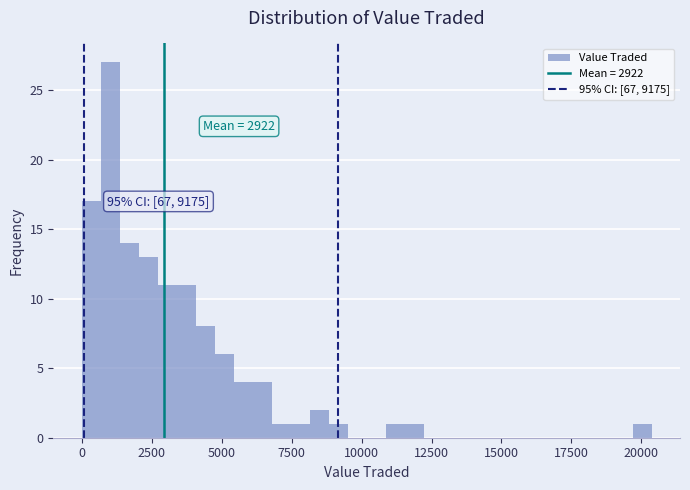

Around what value on the x-axis is the tallest bar? Give the approximate position of its centre, as read against the axis.

1000